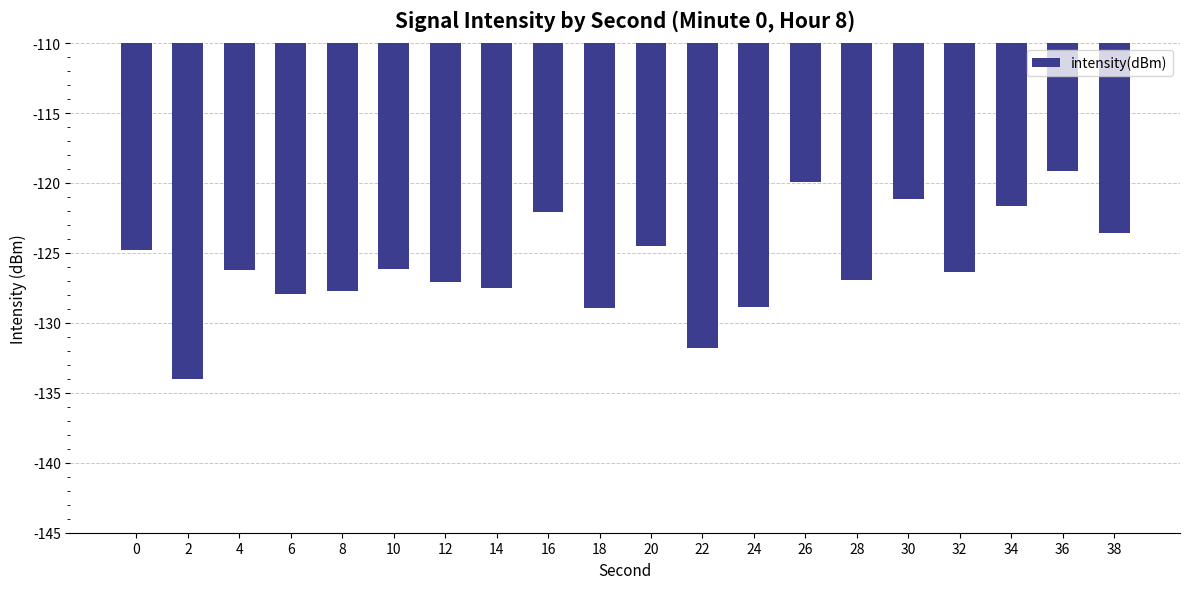

What is the difference between the values at 14 and 2?

6.5